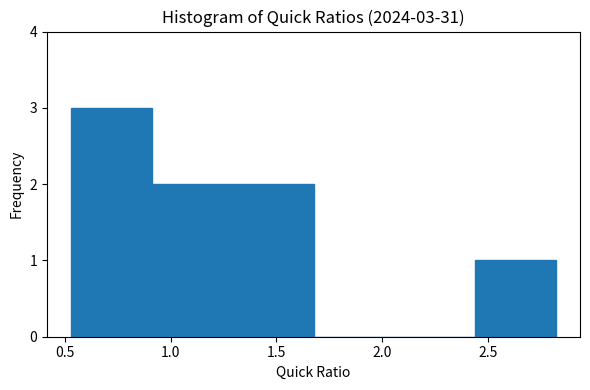

Over which range of the x-axis is the bar tallest?

0.55 to 0.90